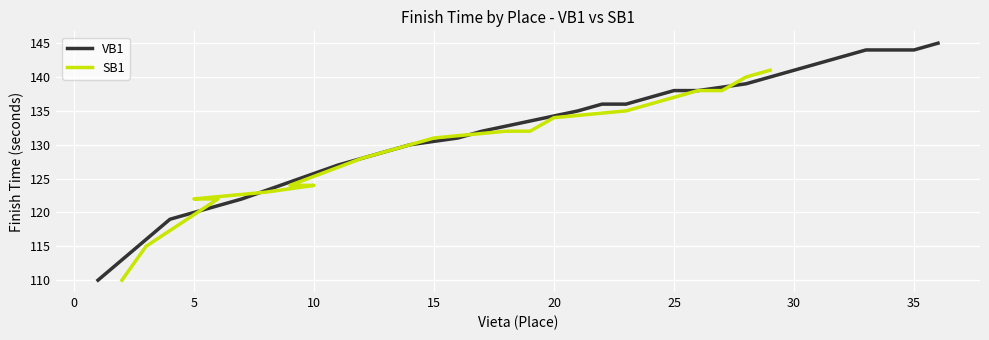

What is the average value of the SB1 series?

130